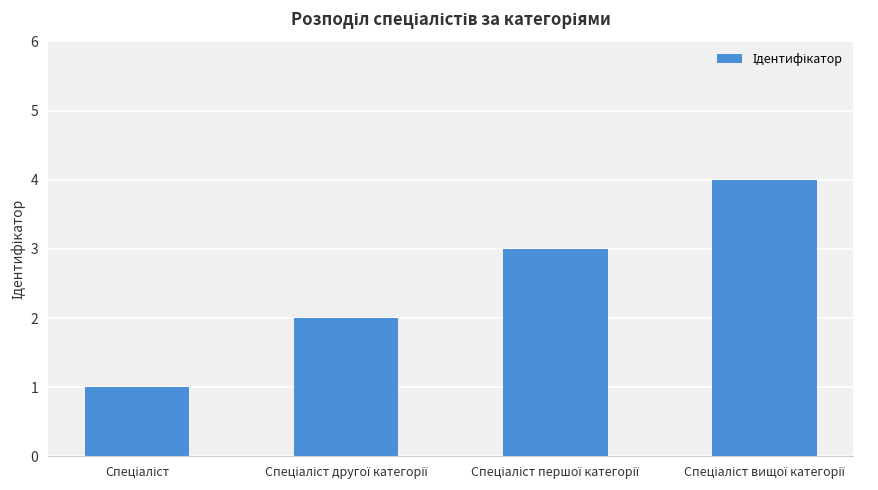

What is the greatest value displayed?

4